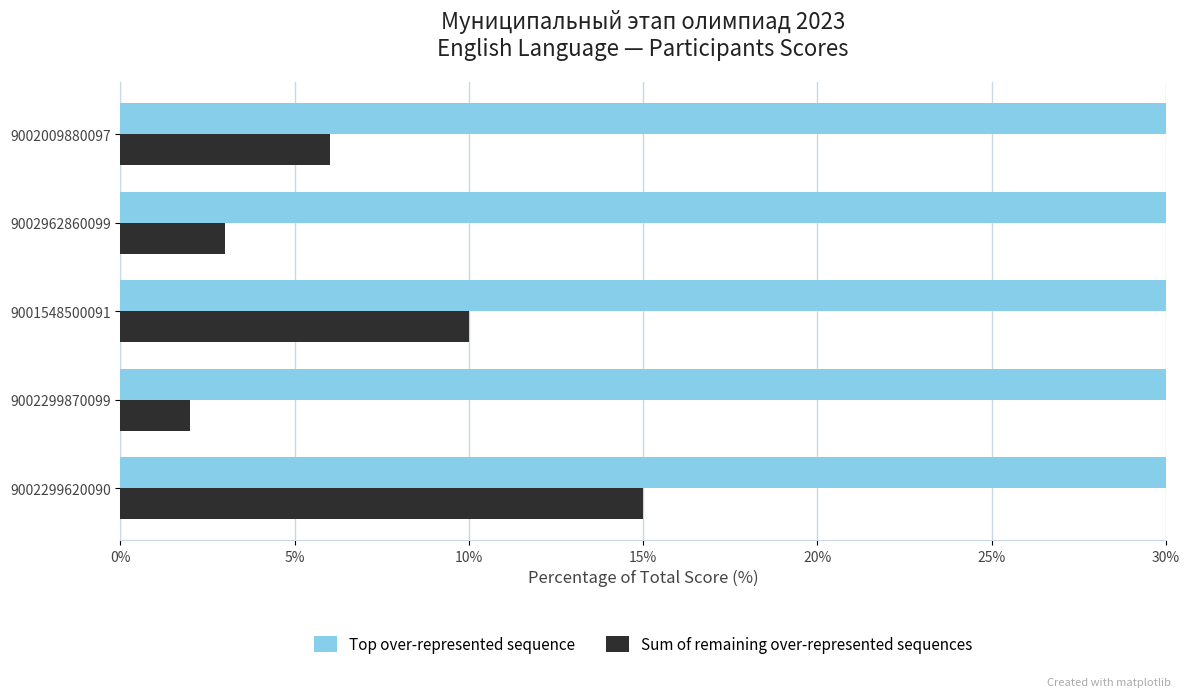

Which series has the largest range (max minus min)?

Top over-represented sequence